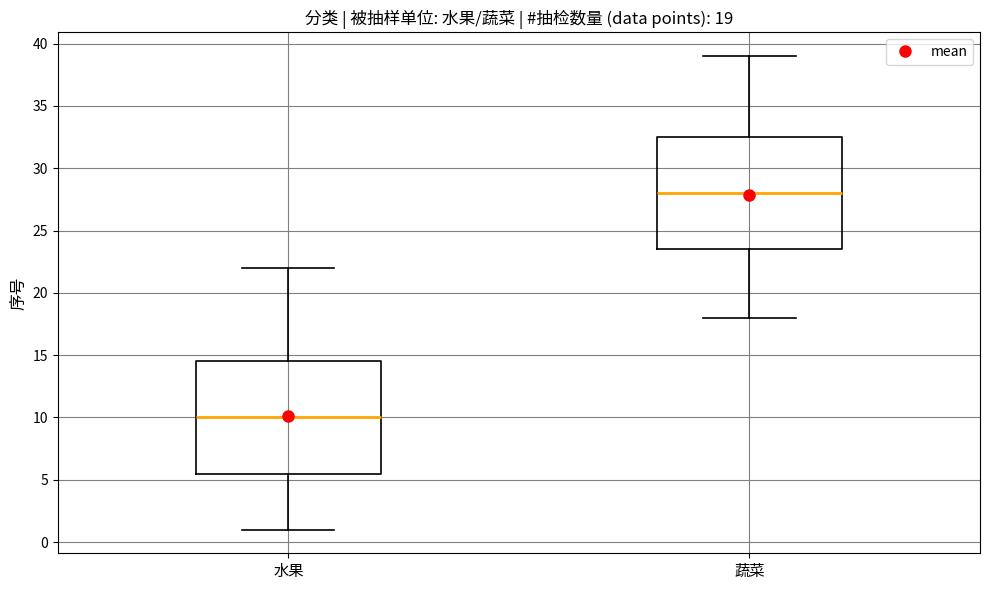

Which box has the highest median line?

蔬菜